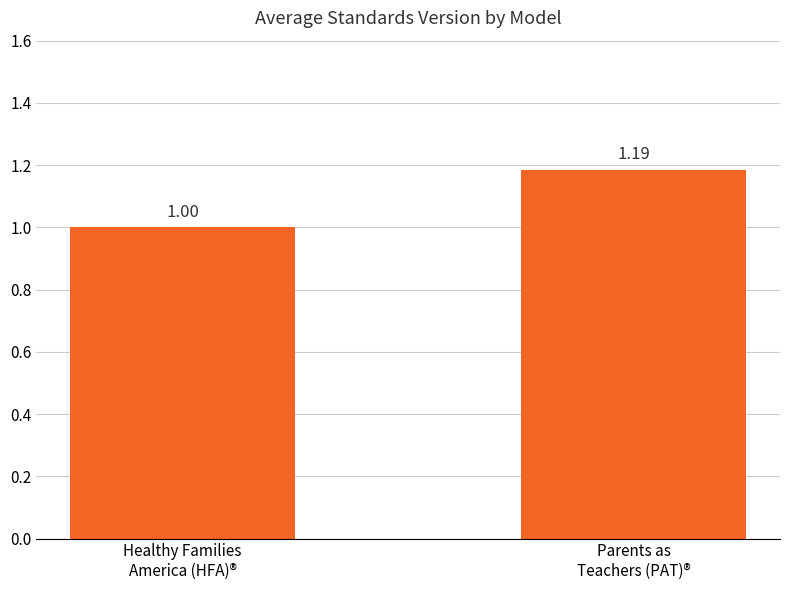

List the labels in order of value, largest first.

Parents as
Teachers (PAT)®, Healthy Families
America (HFA)®